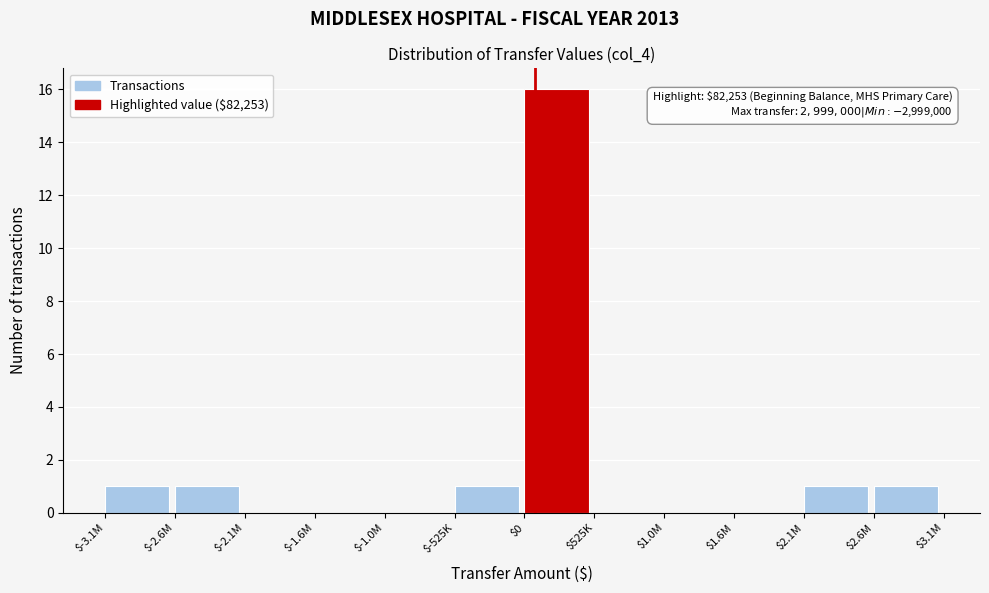

Which category has the highest value across all series?

$0